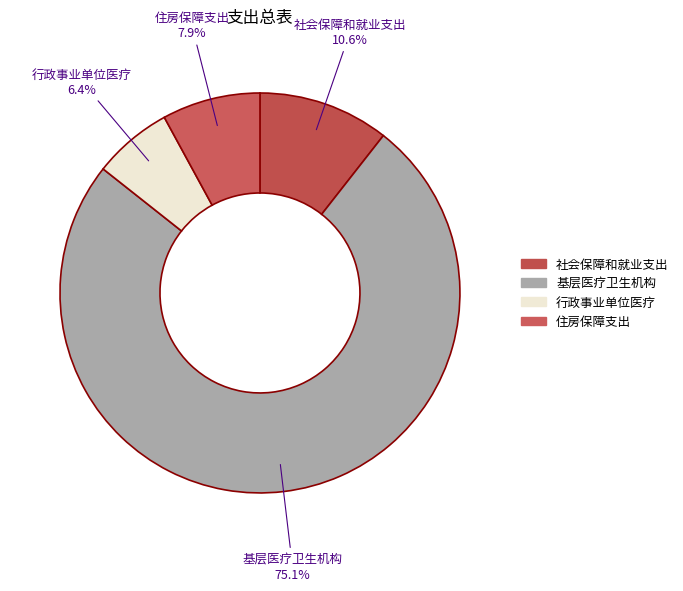

What percentage is NOT represented by 行政事业单位医疗?

93.6%